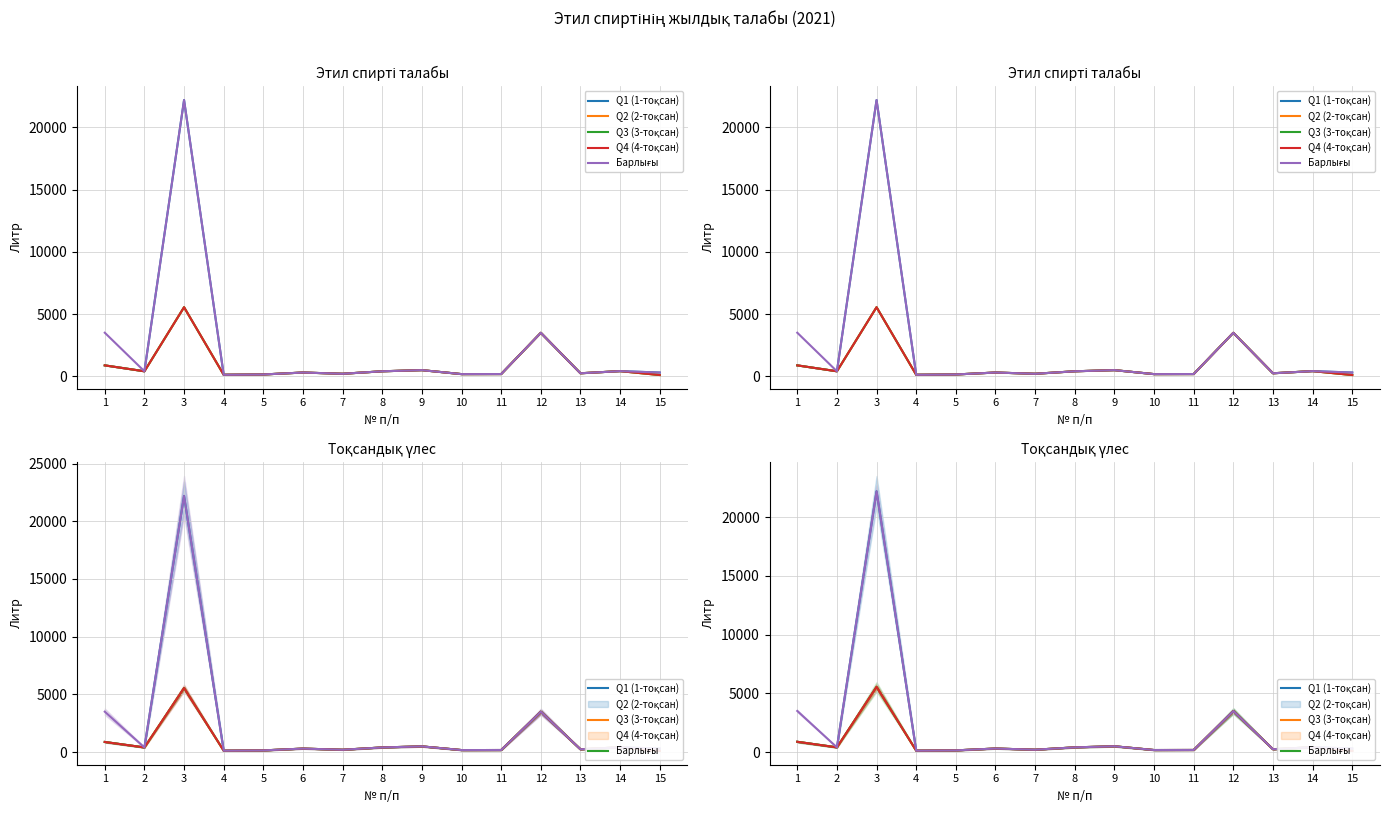

Is it true that Q4 (4-тоқсан) equals 6071.9 at 12?

False